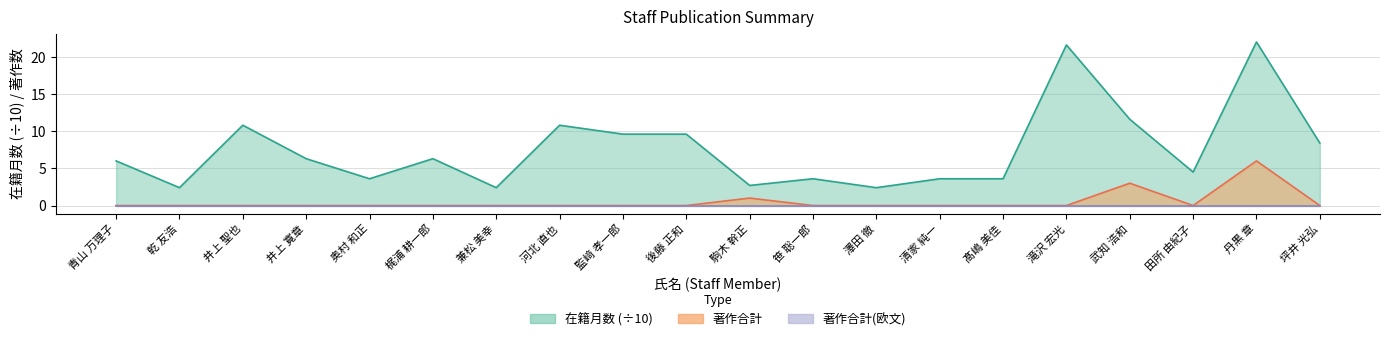

True or false: 著作合計 and 在籍月数 intersect in this chart.

False